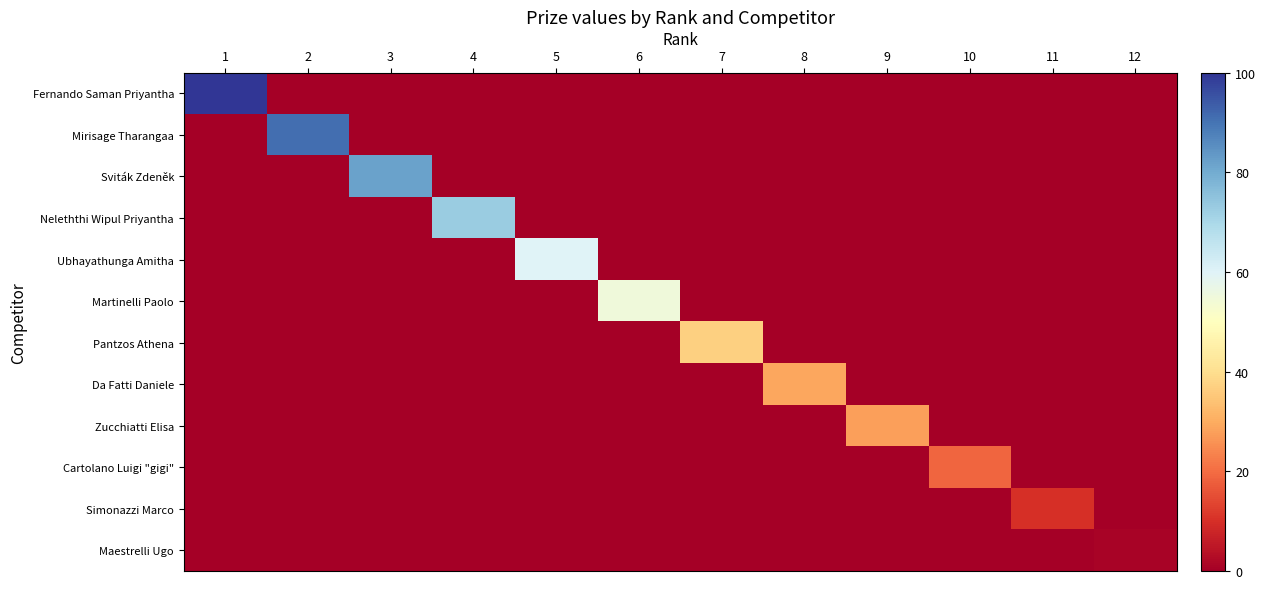

Rank the series at 10 from lowest to highest value.

Fernando Saman Priyantha, Mirisage Tharangaa, Sviták Zdeněk, Neleththi Wipul Priyantha, Ubhayathunga Amitha, Martinelli Paolo, Pantzos Athena, Da Fatti Daniele, Zucchiatti Elisa, Simonazzi Marco, Maestrelli Ugo, Cartolano Luigi "gigi"